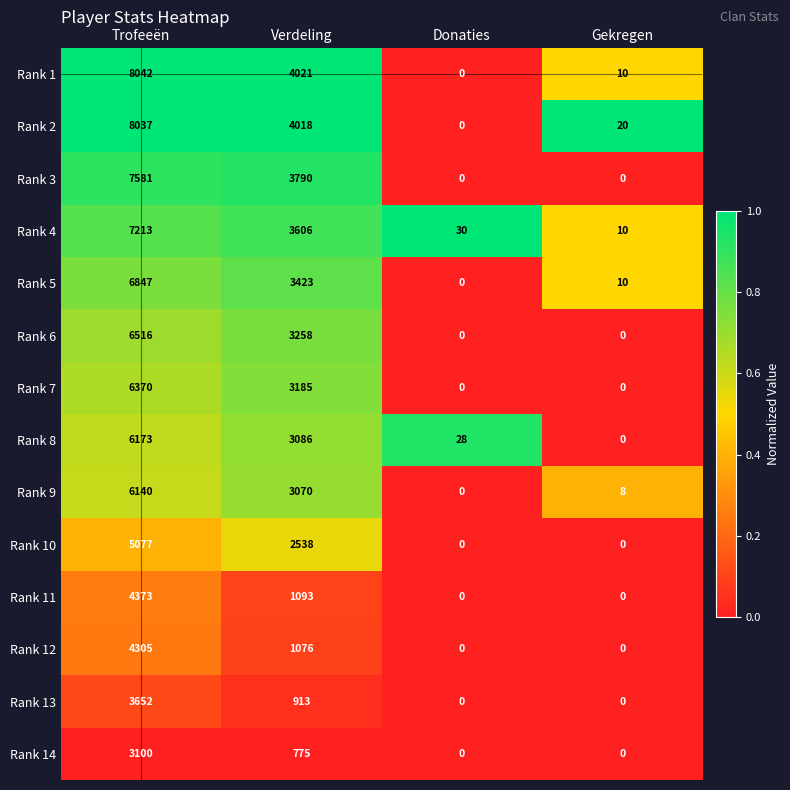

How many data points does each series have?

4